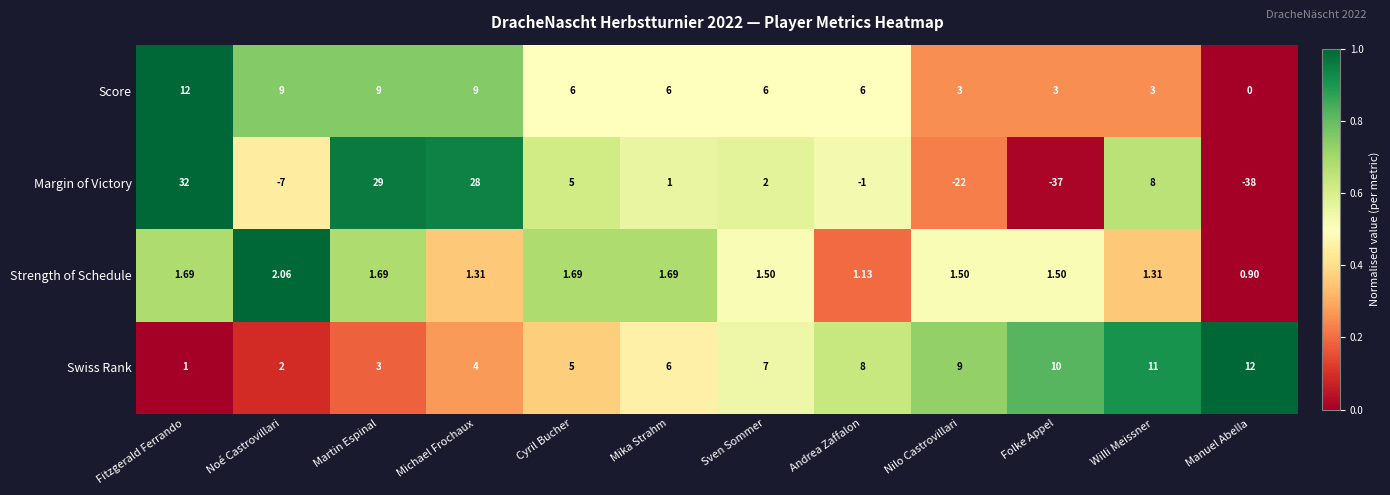

Between Michael Frochaux and Sven Sommer, which series saw the biggest shift?

Margin of Victory